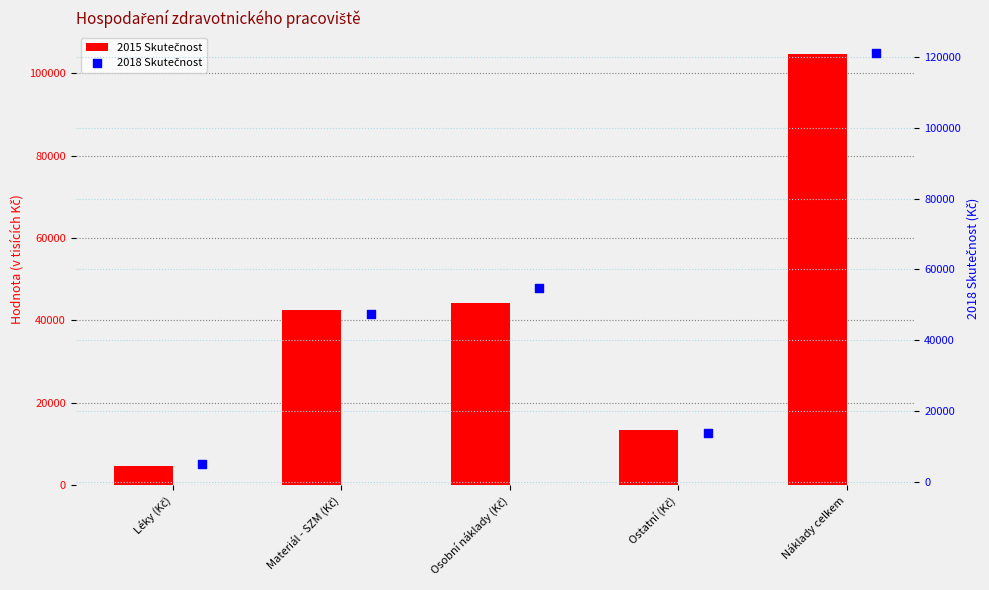

What are all the series names shown in the legend?

2015 Skutečnost, 2018 Skutečnost